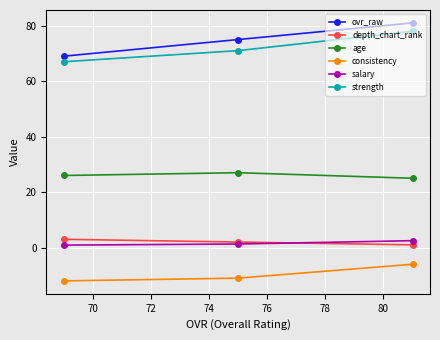

What is the value of the age point at the 2nd from the left?

27.0